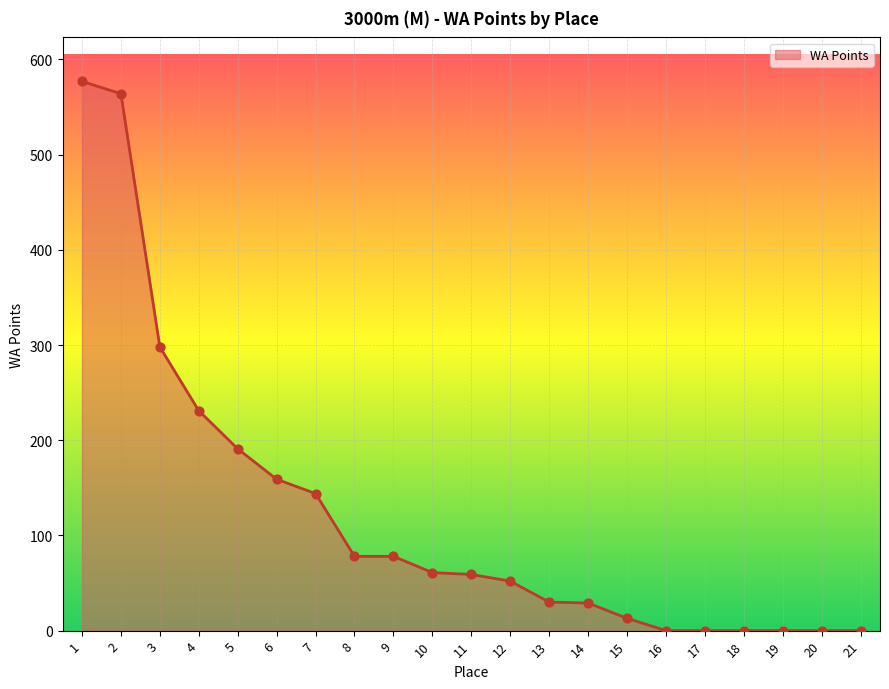

Approximately how many times larger is the value at 14 compared to 8?

0.4